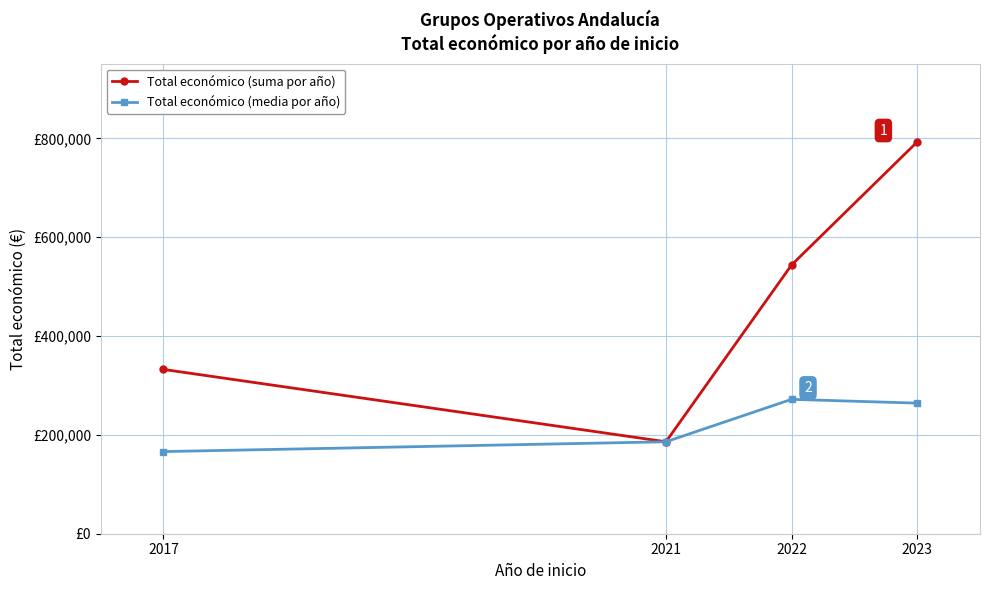

Which label corresponds to the smallest value in the chart?

2017